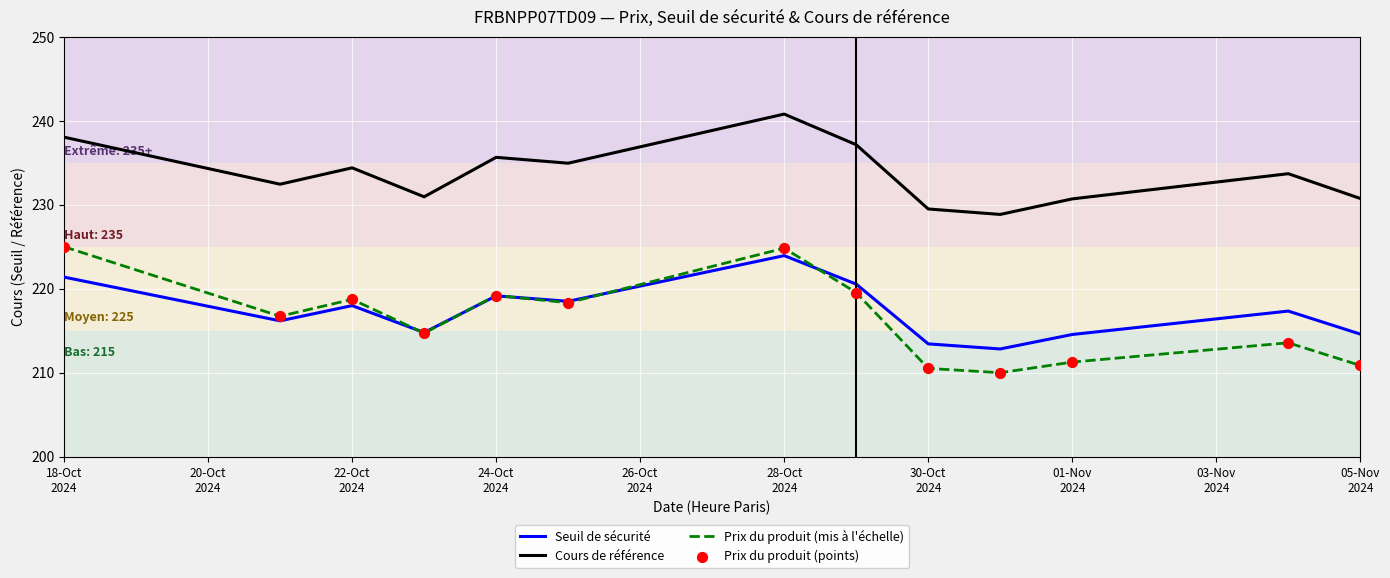

What is the maximum value shown in the chart?

240.8